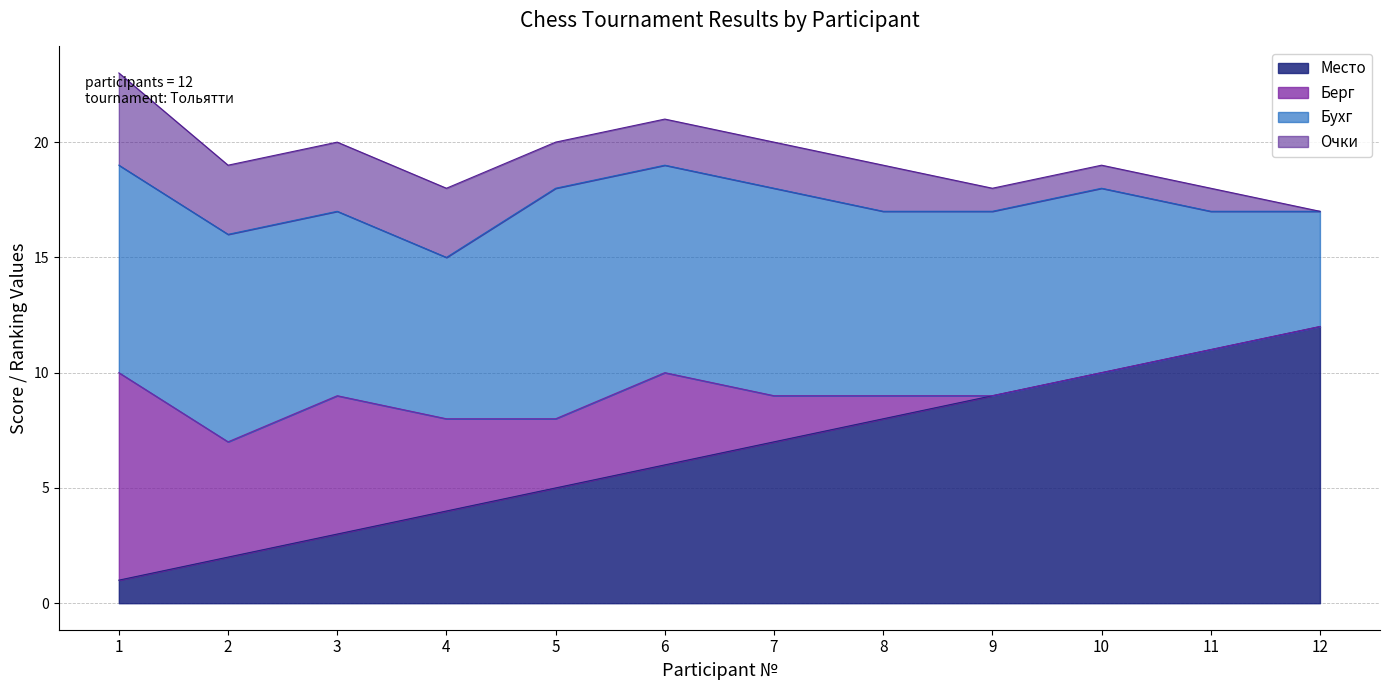

List the labels in order of Место value, largest first.

12, 11, 10, 9, 8, 7, 6, 5, 4, 3, 2, 1